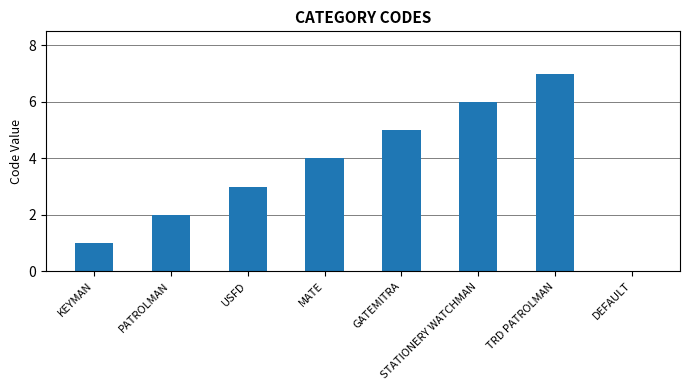

At which category does the chart reach its peak across all series?

TRD PATROLMAN